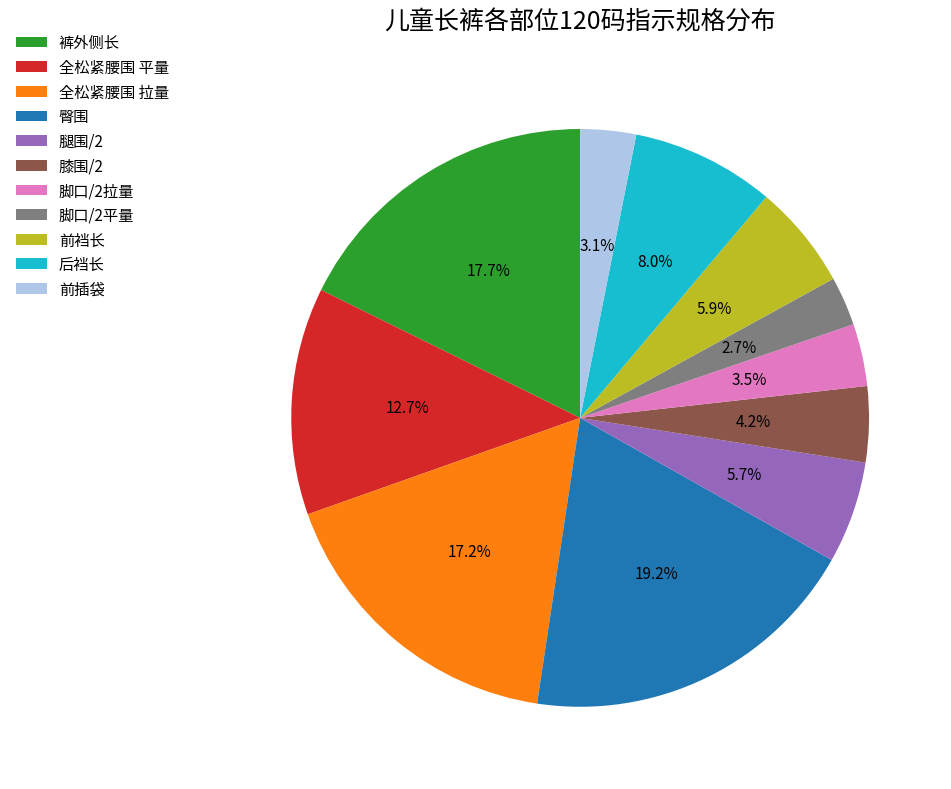

Does 全松紧腰围 拉量 account for over 50% of the chart?

No